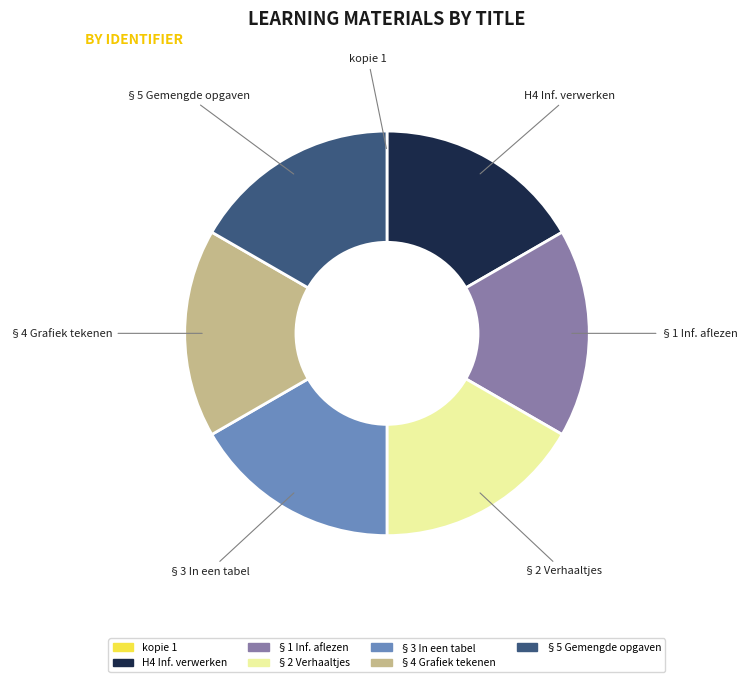

Approximately how many times larger is the value at §3 In een tabel compared to §4 Grafiek tekenen?

1.0